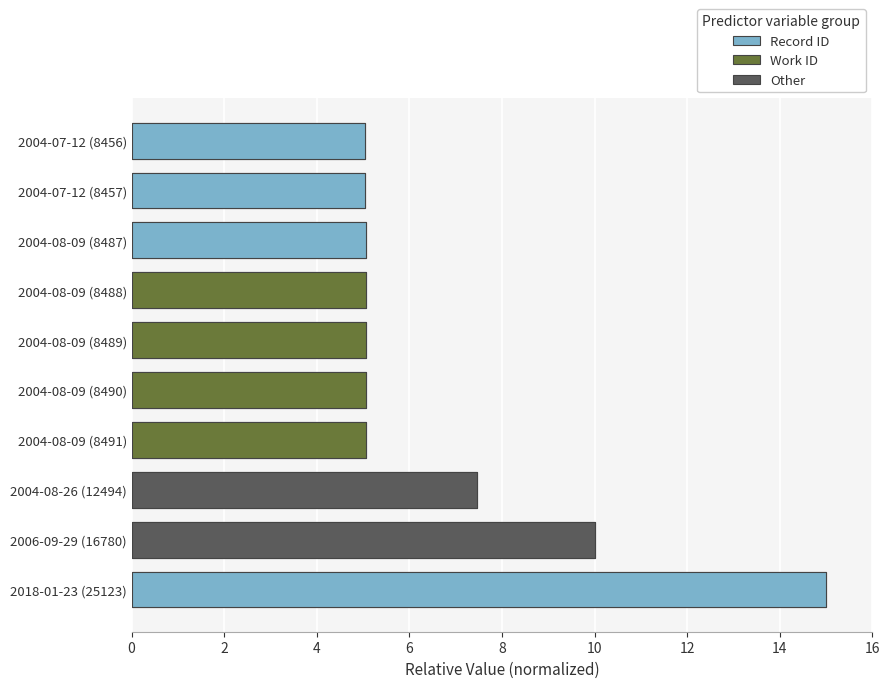

List the labels in order of value, largest first.

2018-01-23 (25123), 2006-09-29 (16780), 2004-08-26 (12494), 2004-08-09 (8491), 2004-08-09 (8490), 2004-08-09 (8489), 2004-08-09 (8488), 2004-08-09 (8487), 2004-07-12 (8457), 2004-07-12 (8456)